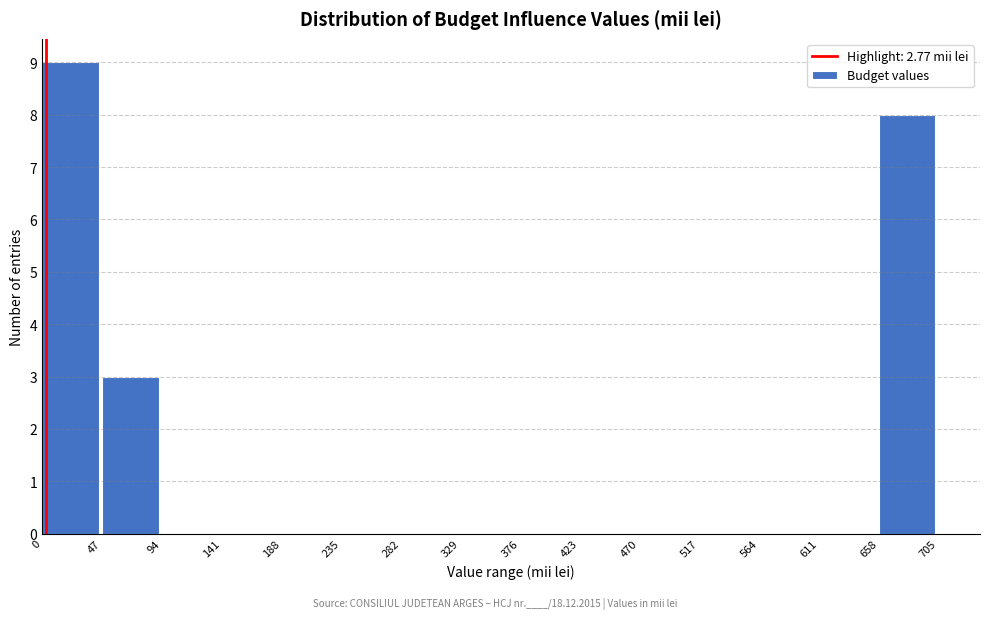

Reading left to right, list every bar in this chart as the range it spans on the x-axis followed by its height. The values are not printed on the chart, so give them approximately, as read against the axis.

0 to 47: 9
47 to 94: 3
94 to 141: 0
141 to 188: 0
188 to 235: 0
235 to 282: 0
282 to 329: 0
329 to 376: 0
376 to 423: 0
423 to 470: 0
470 to 517: 0
517 to 564: 0
564 to 611: 0
611 to 658: 0
658 to 705: 8